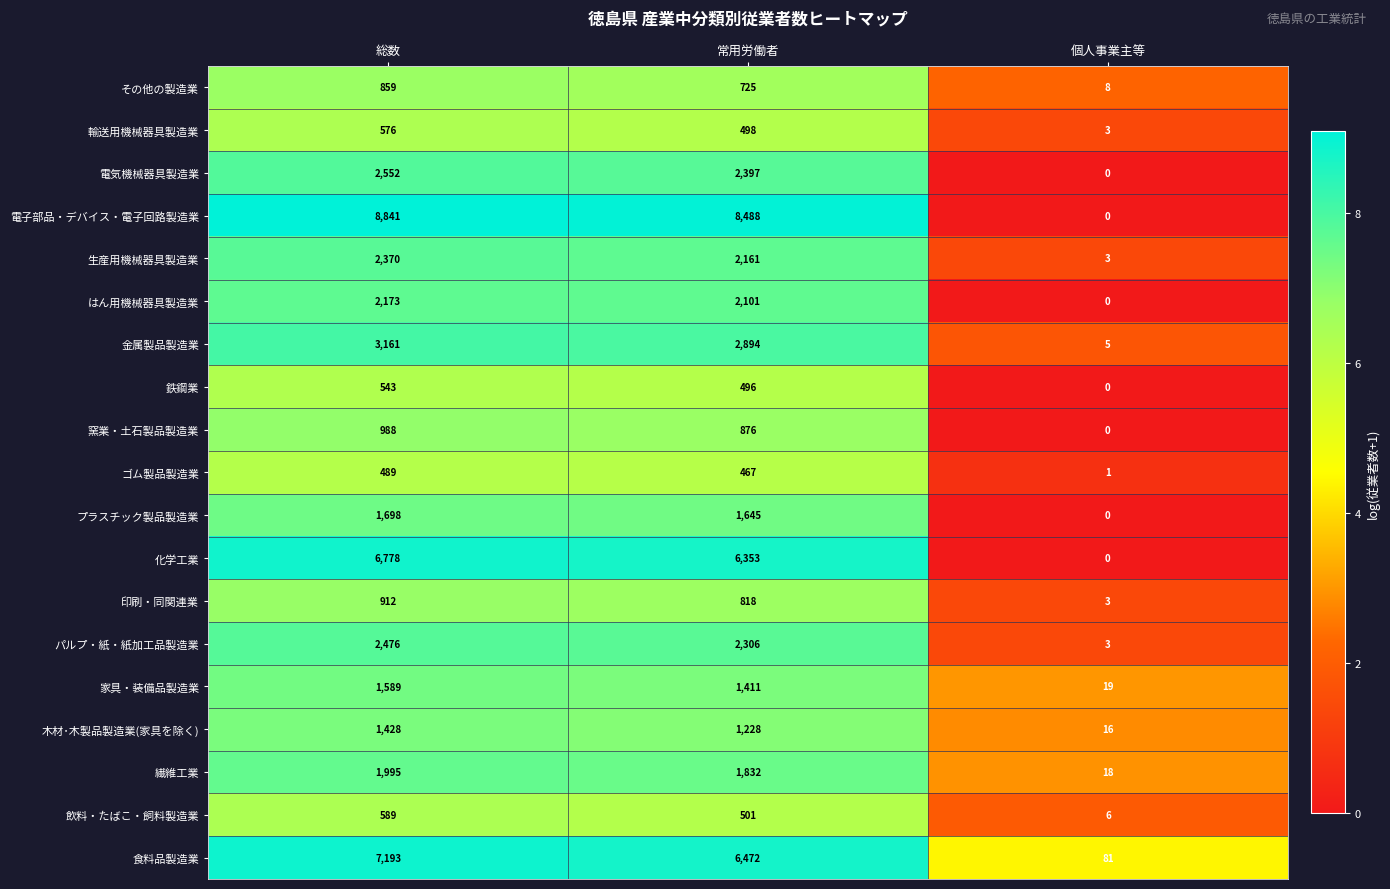

What is the maximum value for 繊維工業?

1995